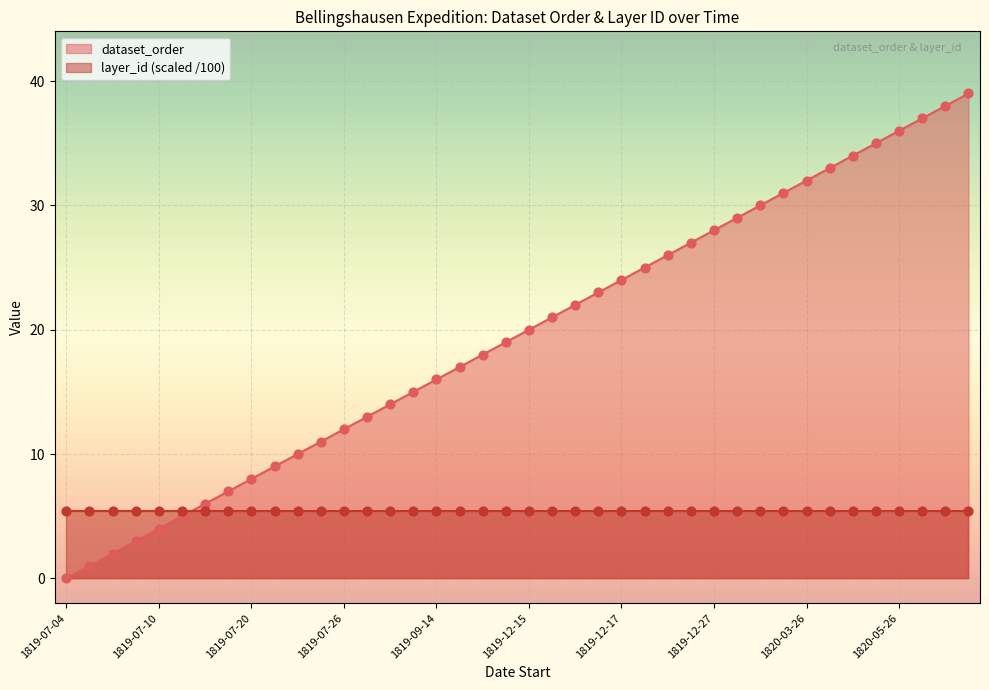

What is the ratio of the value at 1819-07-26 to the value at 1820-03-26?

0.4